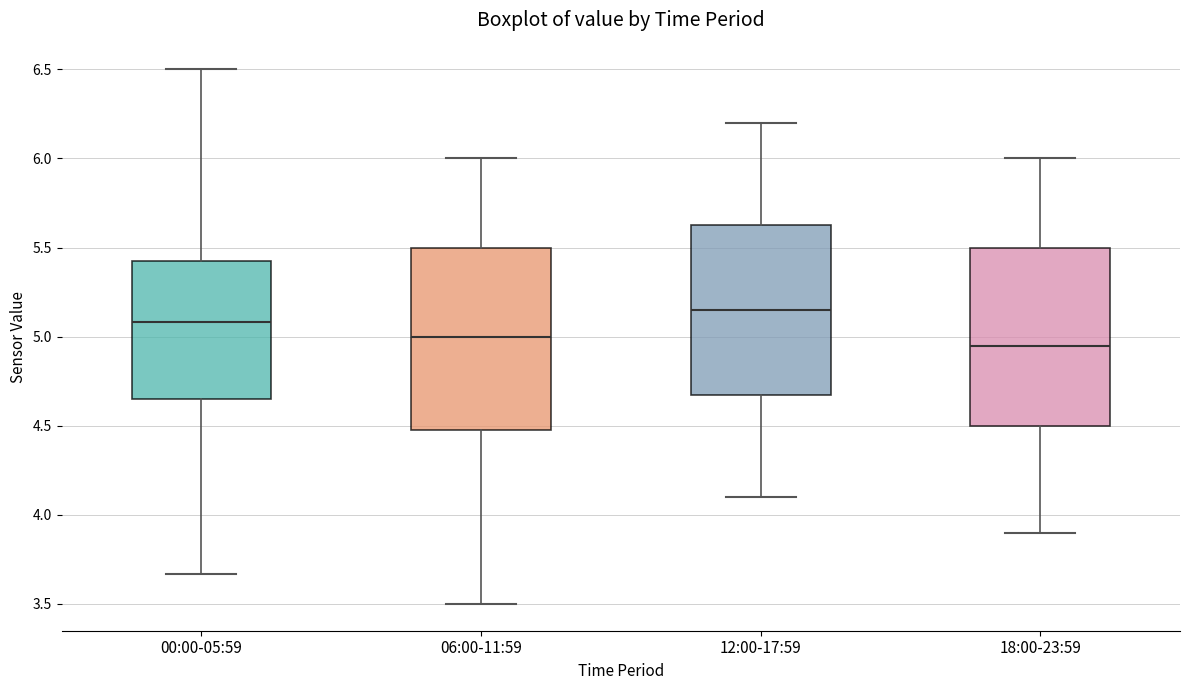

Where does the lower whisker of the box for 18:00-23:59 end on the y-axis? The values are not printed on the chart, so give them approximately, as read against the axis.

3.90